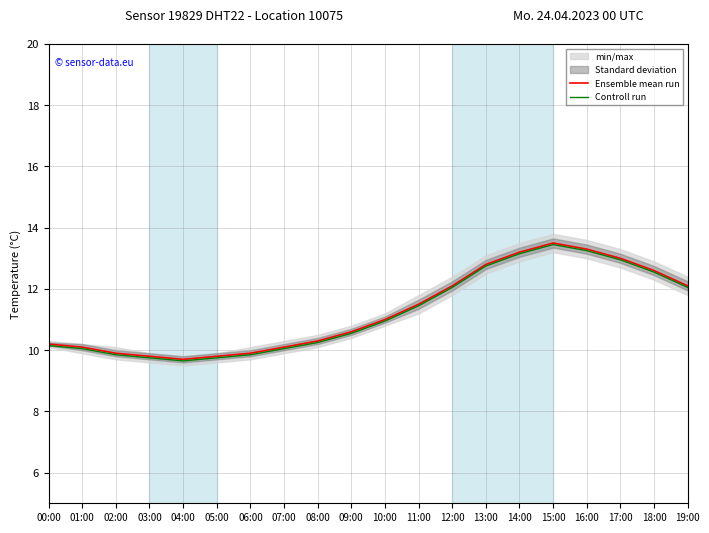

Is the value of Ensemble mean run at 17:00 greater than the value of Controll run at 16:00?

No